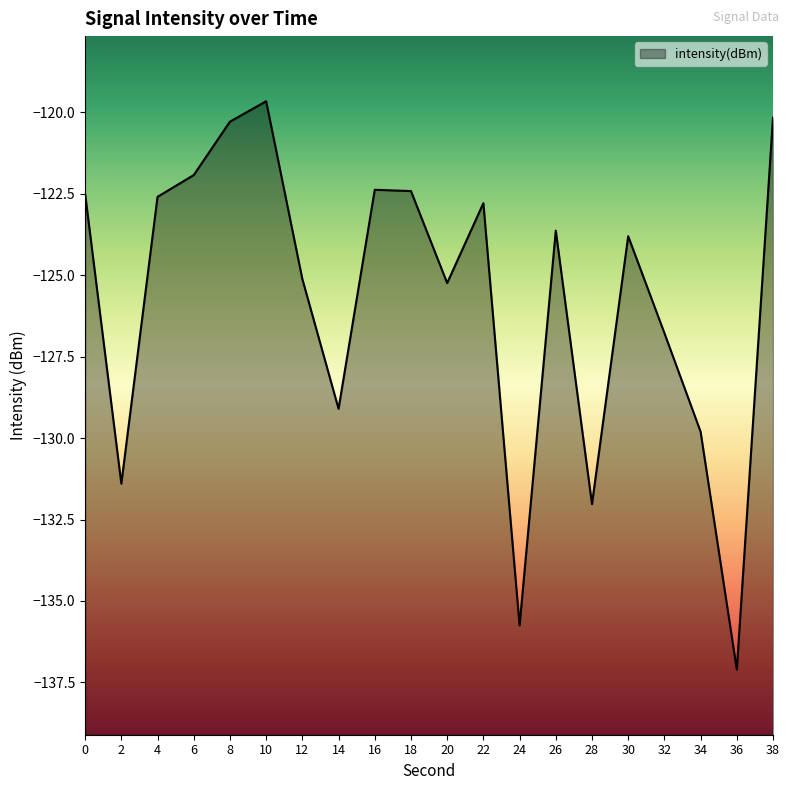

What is the minimum value shown in the chart?

-137.1